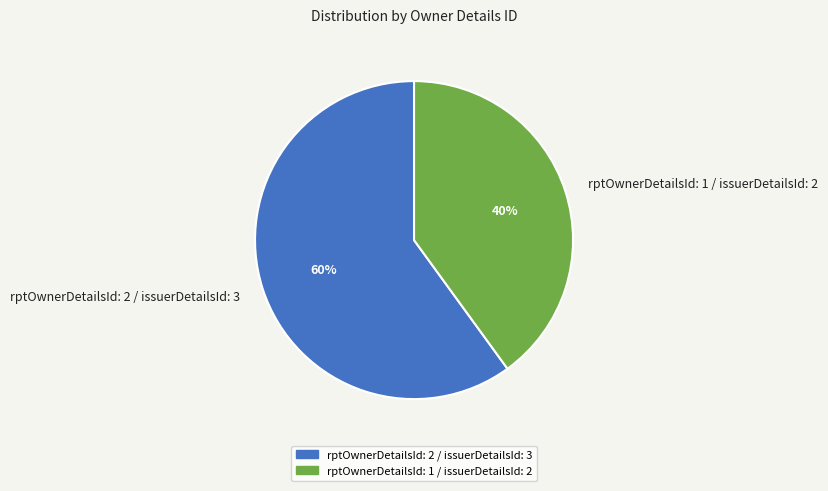

The rptOwnerDetailsId: 2 / issuerDetailsId: 3 slice represents 60% of the pie. True or false?

True